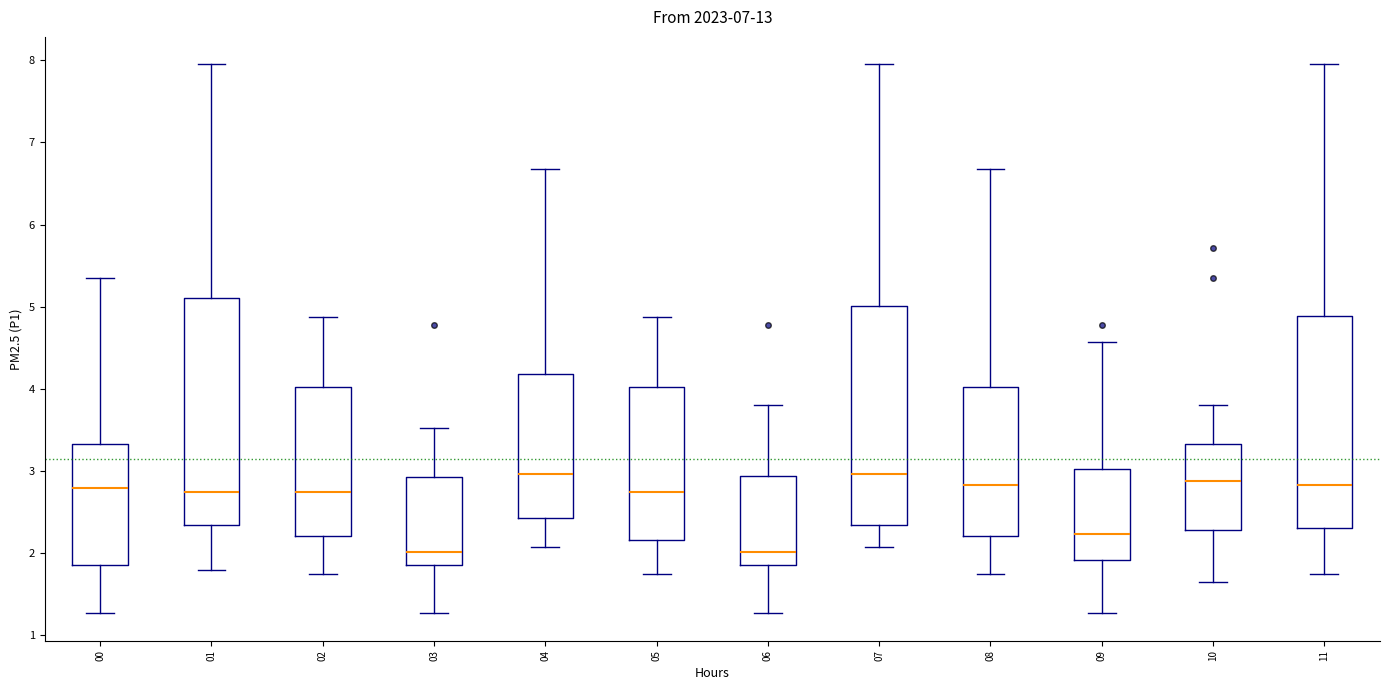

Reading left to right, read every box against the y-axis: the position of its median line, the range the box covers, and the ends of its whiskers. The values are not printed on the chart, so give them approximately, as read against the axis.

00: median 2.8, box 1.9 to 3.3, whiskers 1.3 to 5.4
01: median 2.7, box 2.4 to 5.1, whiskers 1.8 to 8.0
02: median 2.7, box 2.2 to 4.0, whiskers 1.8 to 4.9
03: median 2.0, box 1.9 to 2.9, whiskers 1.3 to 3.5
04: median 3.0, box 2.4 to 4.2, whiskers 2.1 to 6.7
05: median 2.7, box 2.2 to 4.0, whiskers 1.8 to 4.9
06: median 2.0, box 1.9 to 2.9, whiskers 1.3 to 3.8
07: median 3.0, box 2.4 to 5.0, whiskers 2.1 to 8.0
08: median 2.8, box 2.2 to 4.0, whiskers 1.8 to 6.7
09: median 2.2, box 1.9 to 3.0, whiskers 1.3 to 4.6
10: median 2.9, box 2.3 to 3.3, whiskers 1.7 to 3.8
11: median 2.8, box 2.3 to 4.9, whiskers 1.8 to 8.0